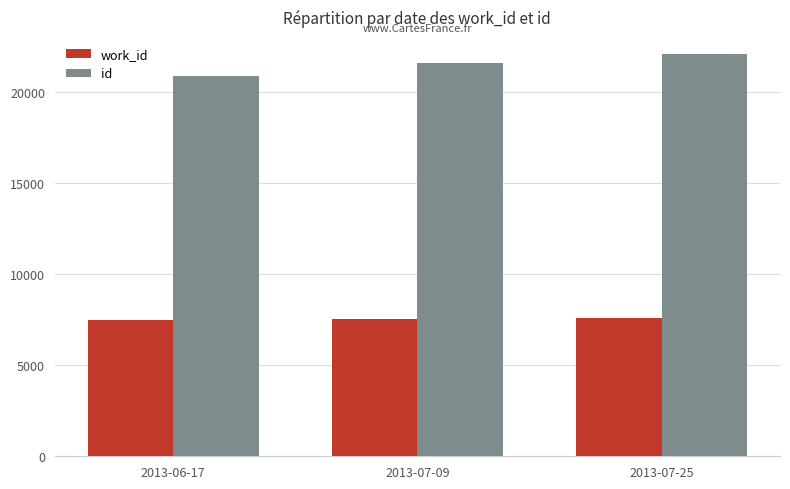

What is the spread (max minus min) of values at 2013-06-17?

13414